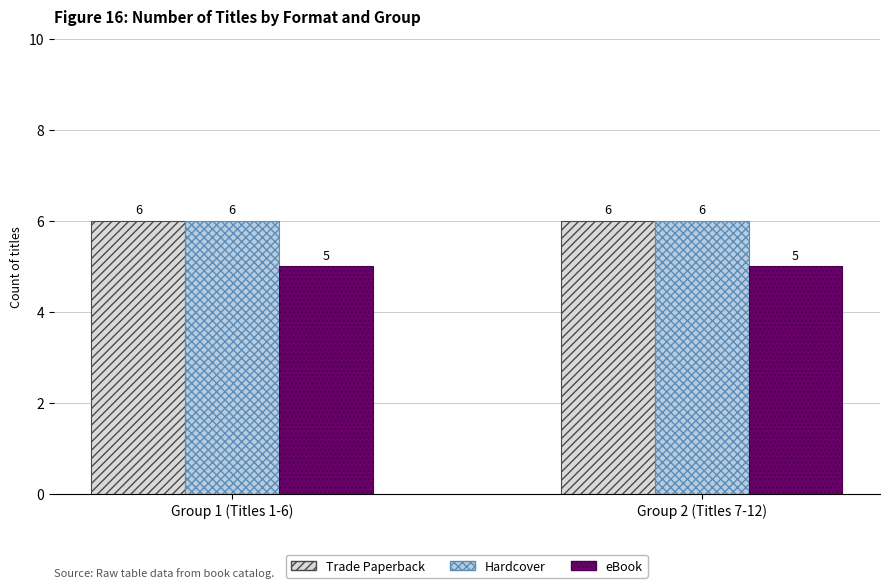

Read the eBook value at Group 2 (Titles 7-12).

5